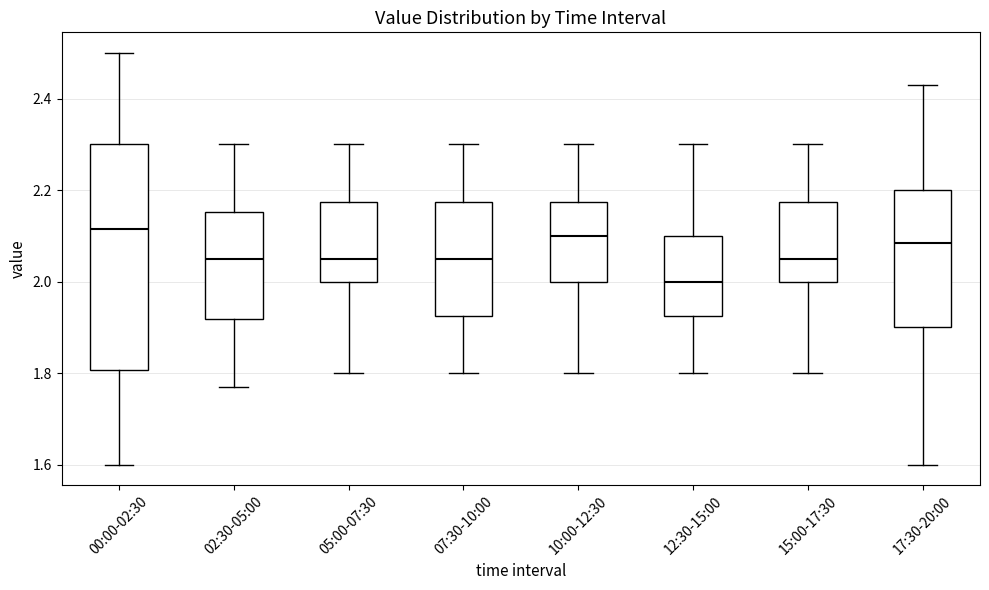

Which box is the tallest, from its lower edge to its upper edge?

00:00-02:30